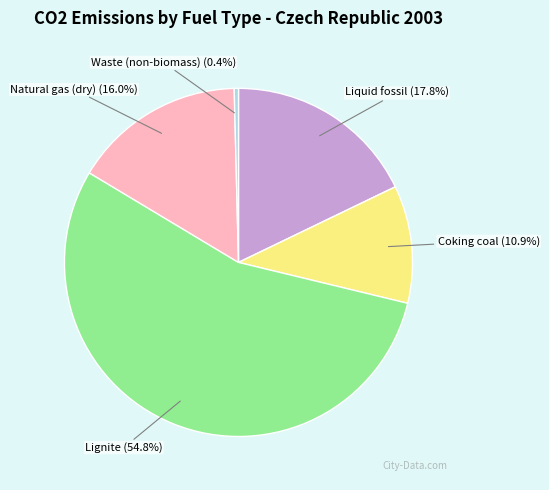

Which slice represents more than half of the pie?

Lignite